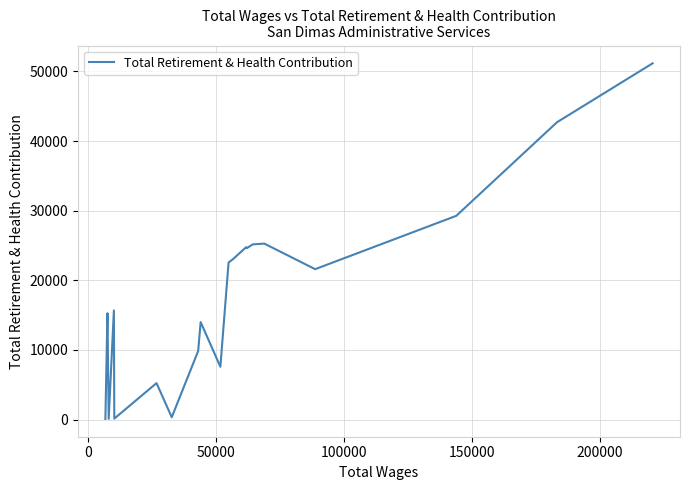

How many lines are shown in the chart?

1